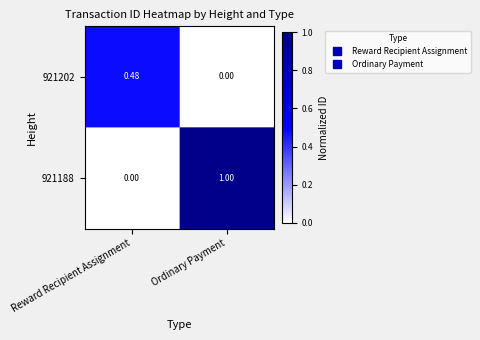

List the labels in order of 921202 value, smallest first.

Ordinary Payment, Reward Recipient Assignment